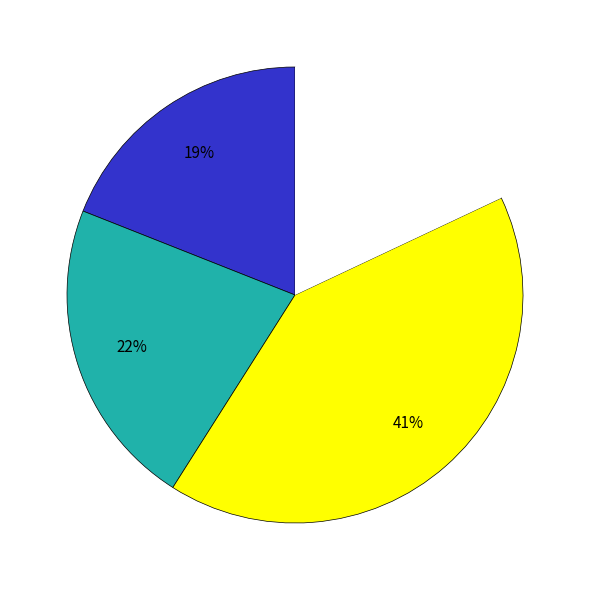

To the nearest percent, what is the difference between the largest and smallest slice percentages?

23%